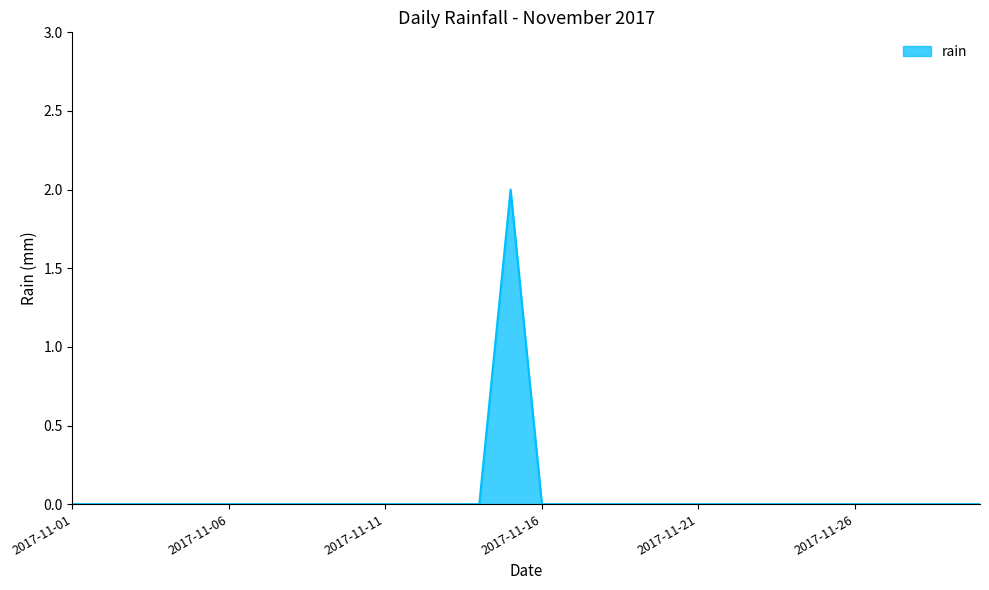

Does the chart have visible grid lines?

No